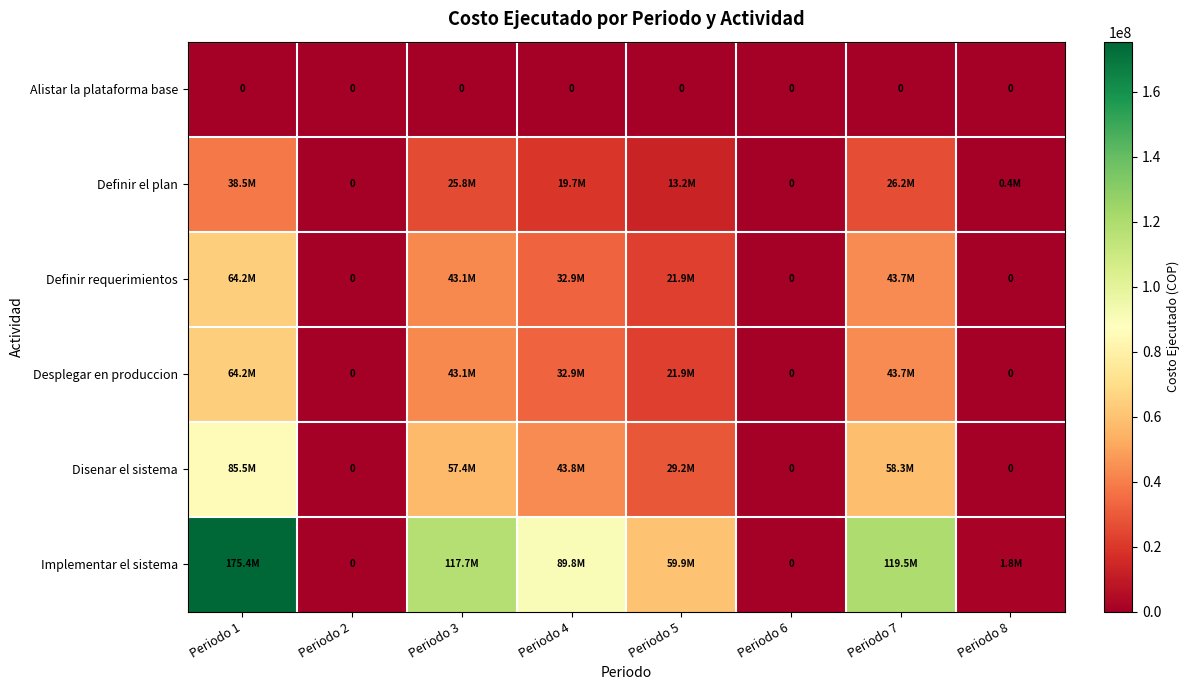

True or false: Alistar la plataforma base has a value of 0.0 at Periodo 5.

True